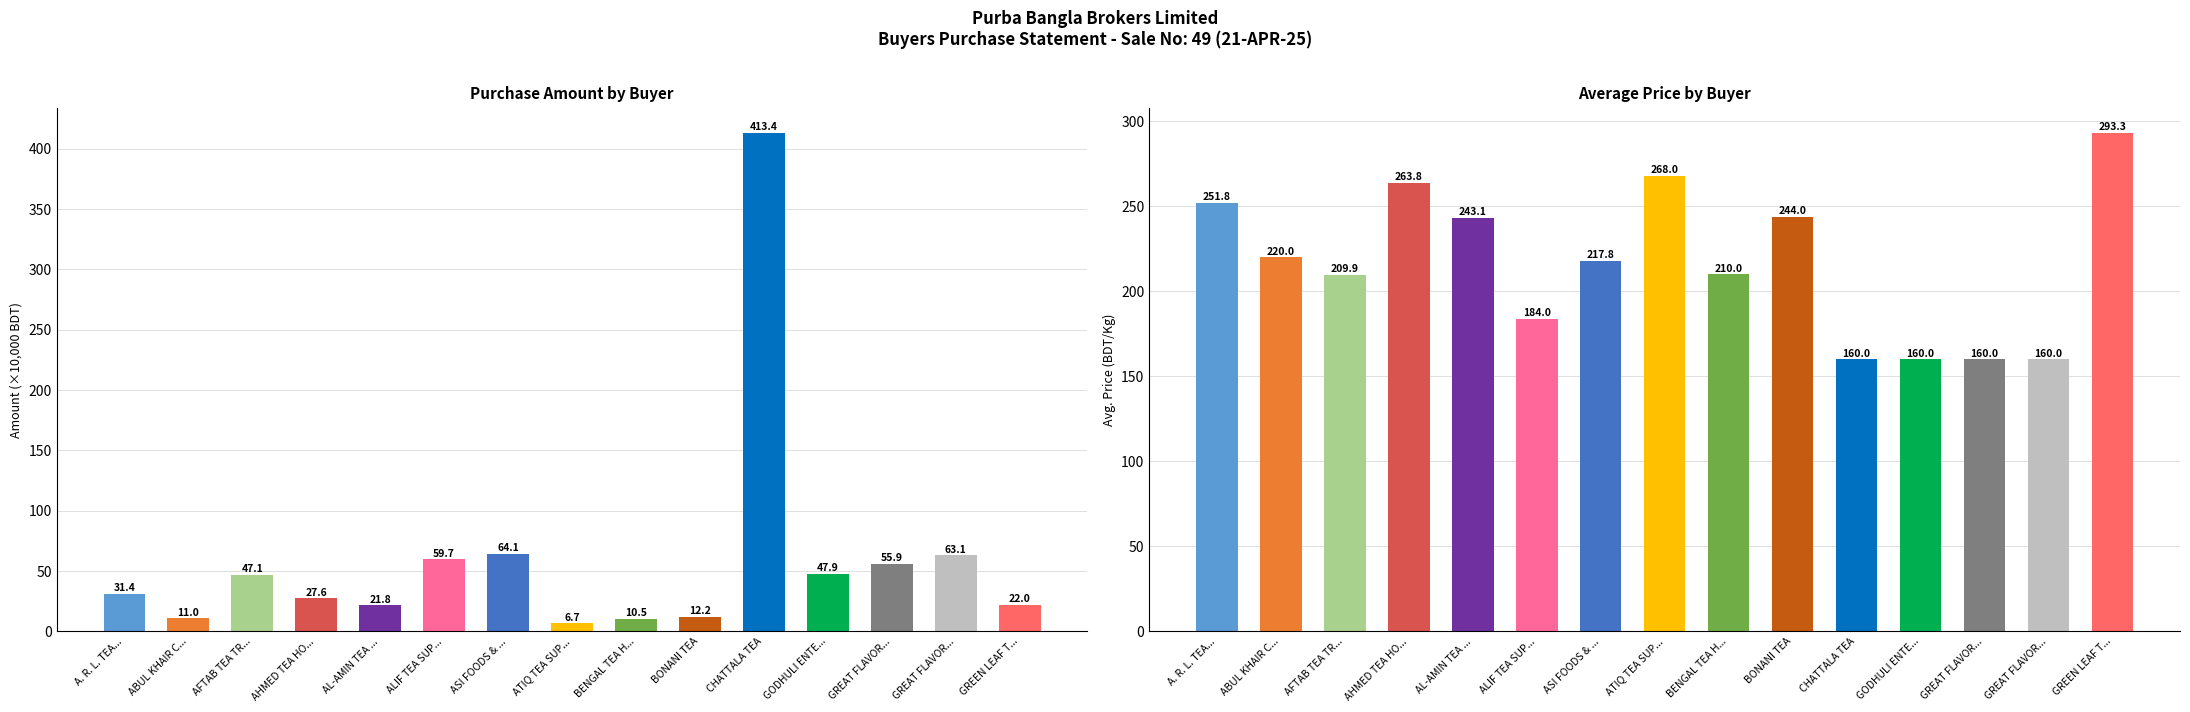

How many values in the Avg Price series exceed 217?

8